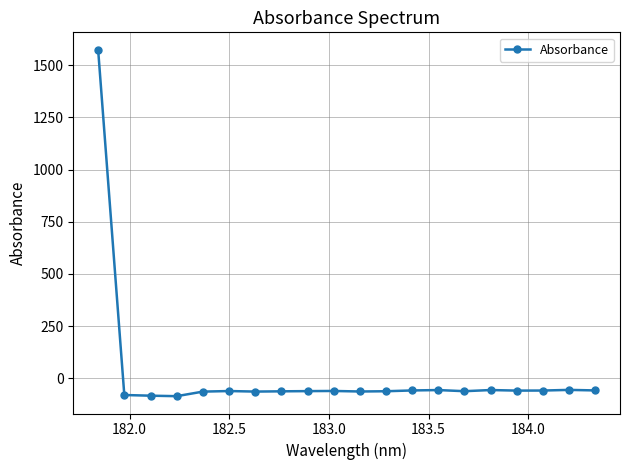

What is the sum of all values?

363.8